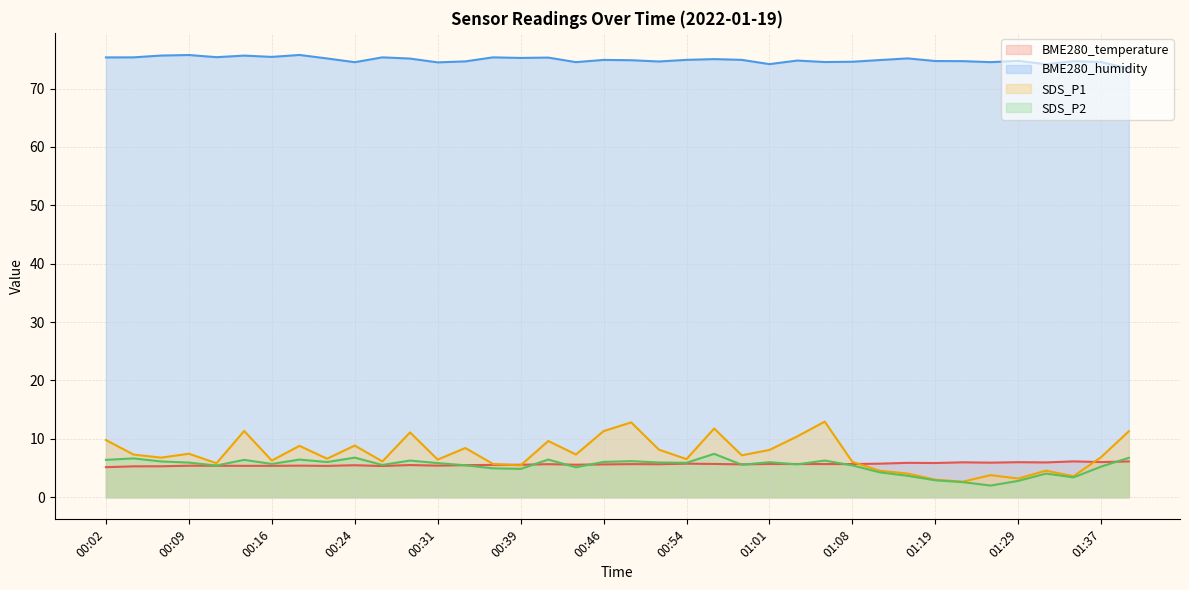

What is the total value across all series at 00:46?

97.9